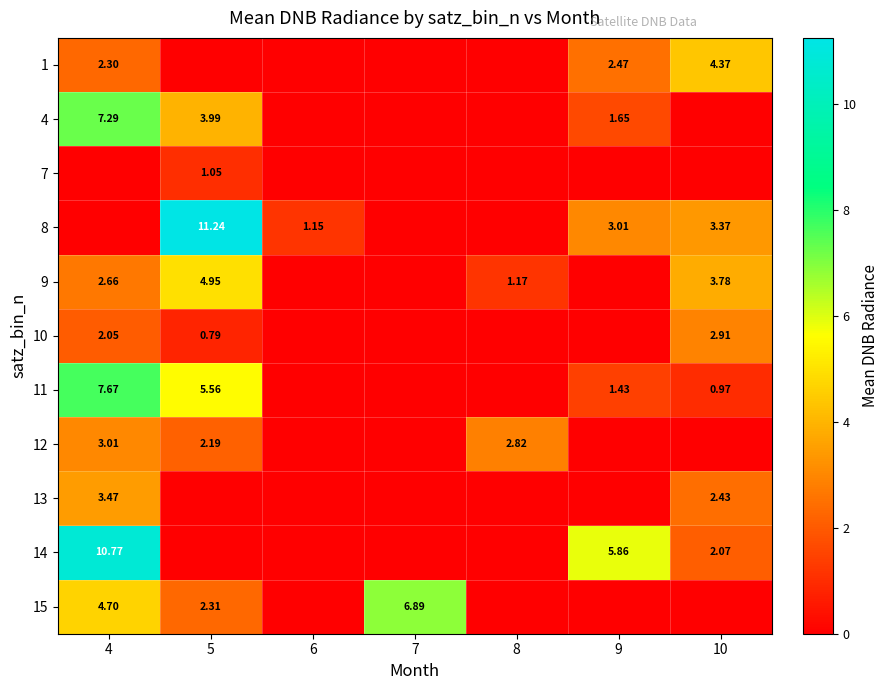

Is the value of 13 at 4 greater than the value of 9 at 4?

Yes